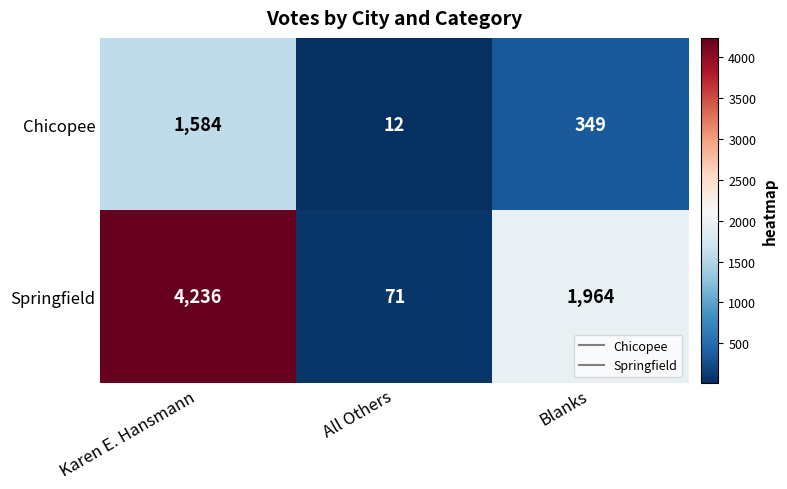

The value of Chicopee at Karen E. Hansmann is 2089. True or false?

False